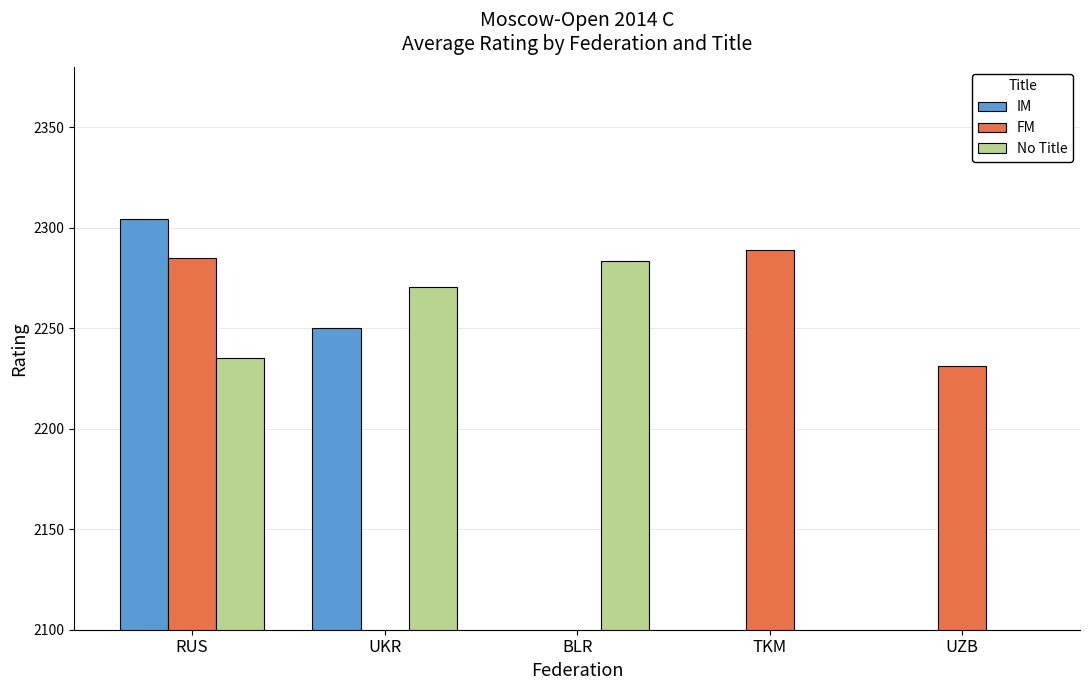

At BLR, list the series in order from largest to smallest.

No Title, IM, FM